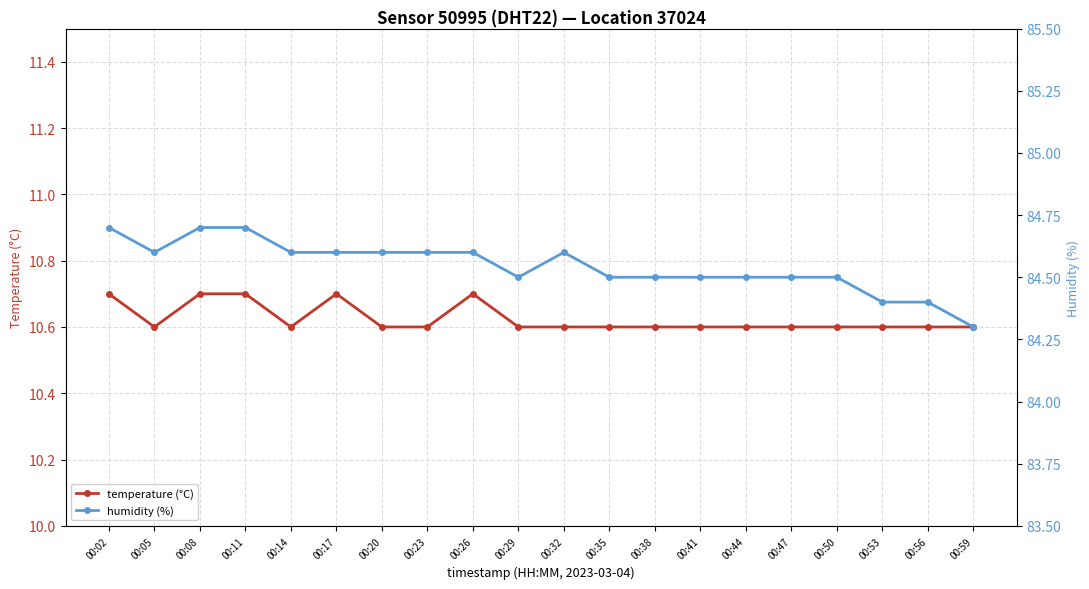

Reading right to left, extract all data points from this chart.

temperature (°C): 00:59=10.6	00:56=10.6	00:53=10.6	00:50=10.6	00:47=10.6	00:44=10.6	00:41=10.6	00:38=10.6	00:35=10.6	00:32=10.6	00:29=10.6	00:26=10.7	00:23=10.6	00:20=10.6	00:17=10.7	00:14=10.6	00:11=10.7	00:08=10.7	00:05=10.6	00:02=10.7
humidity (%): 00:59=84.3	00:56=84.4	00:53=84.4	00:50=84.5	00:47=84.5	00:44=84.5	00:41=84.5	00:38=84.5	00:35=84.5	00:32=84.6	00:29=84.5	00:26=84.6	00:23=84.6	00:20=84.6	00:17=84.6	00:14=84.6	00:11=84.7	00:08=84.7	00:05=84.6	00:02=84.7